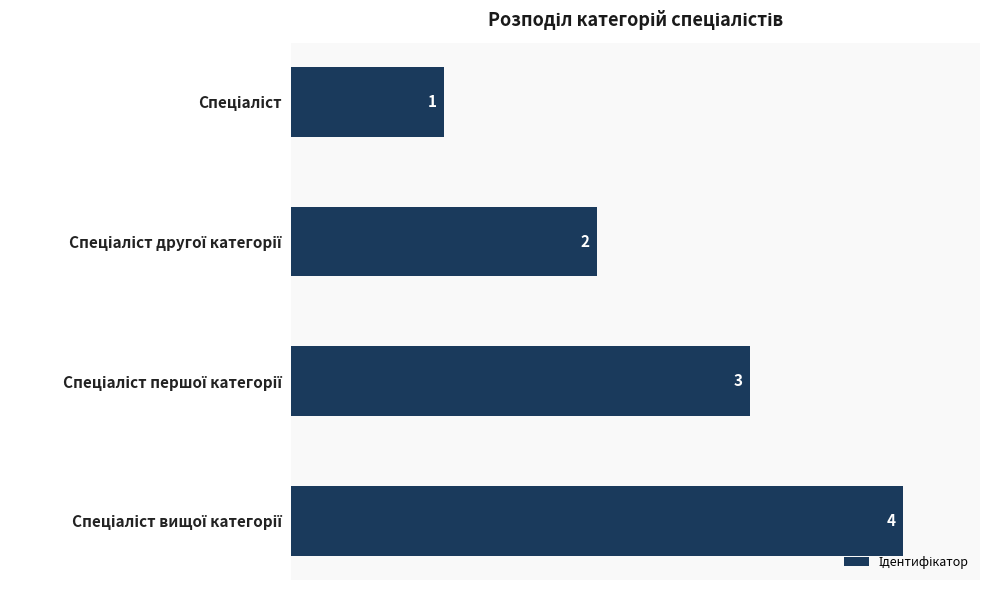

What is the maximum value shown in the chart?

4